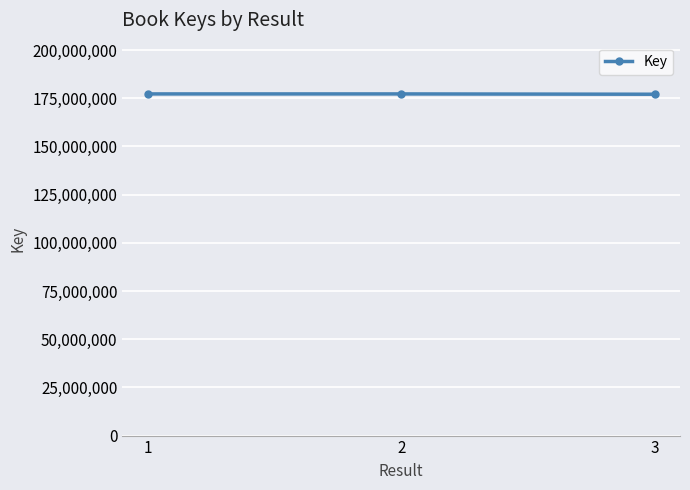

What is the change in value from 1 to 3?

-164199